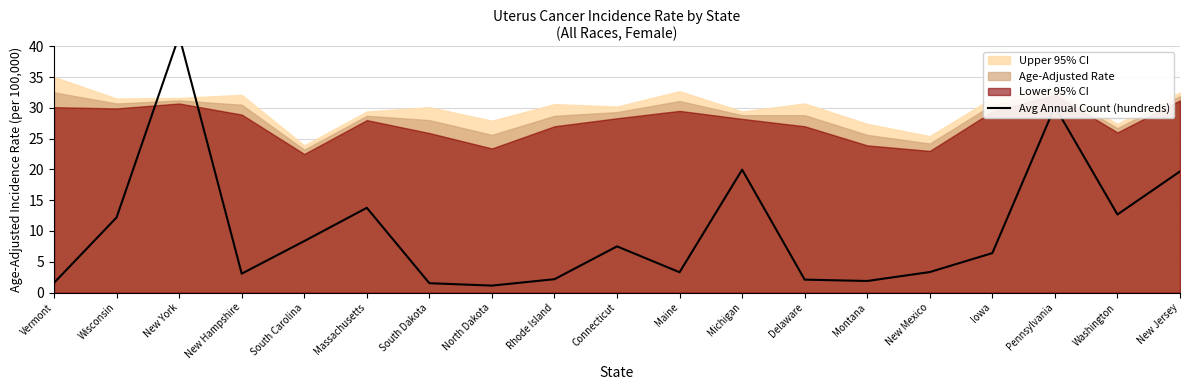

Reading right to left, what are all the values shown in this chart?

New Jersey=19.7	Washington=12.7	Pennsylvania=30.2	Iowa=6.4	New Mexico=3.3	Montana=1.9	Delaware=2.1	Michigan=19.9	Maine=3.3	Connecticut=7.5	Rhode Island=2.2	North Dakota=1.1	South Dakota=1.5	Massachusetts=13.8	South Carolina=8.4	New Hampshire=3.1	New York=41.7	Wisconsin=12.2	Vermont=1.6